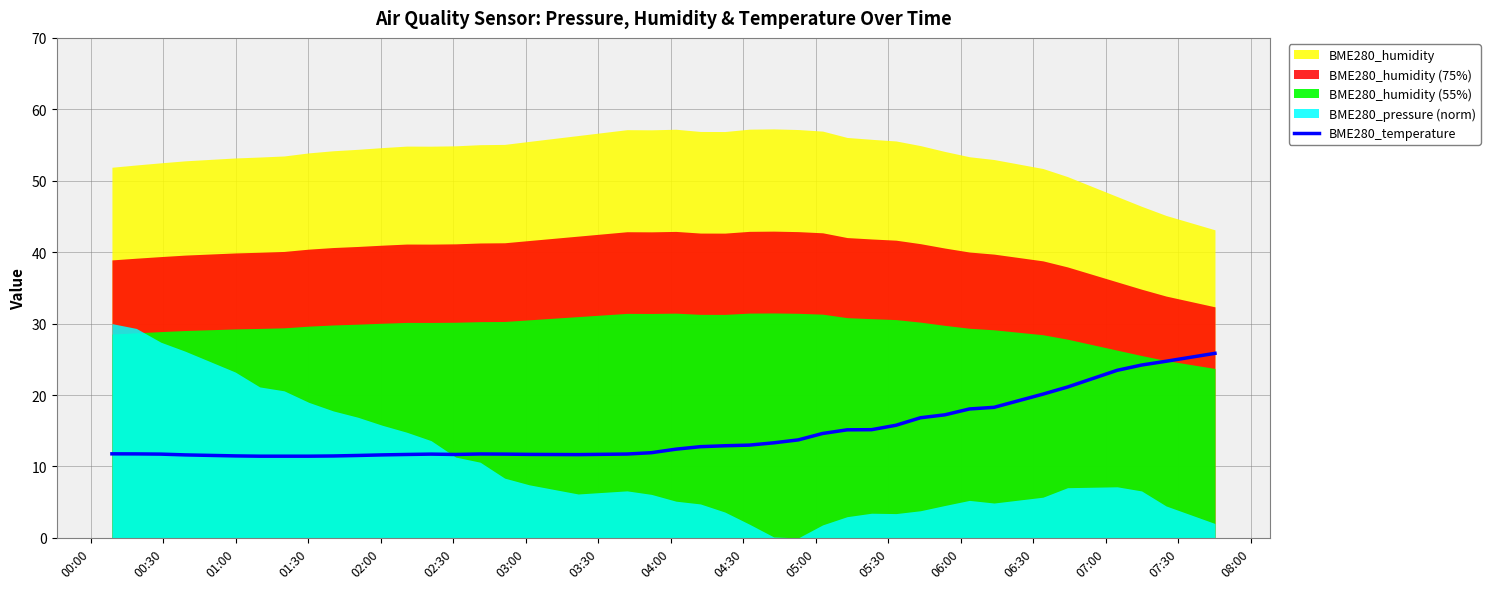

What is the sum of all values?

581.5